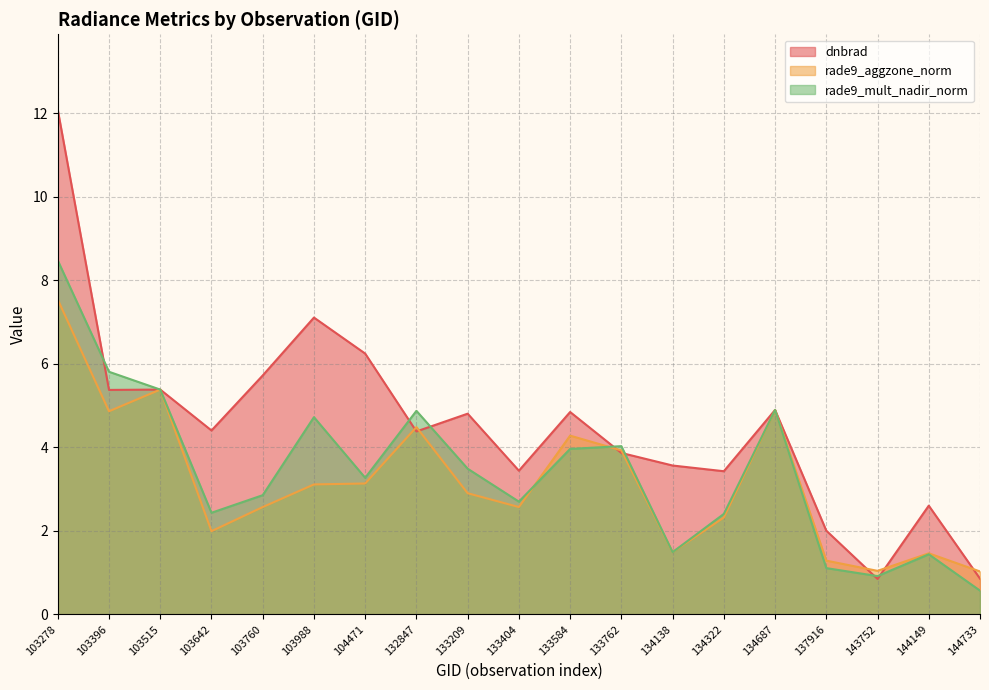

In dnbrad, how many points are higher than both neighbors (excluding endpoints)?

6